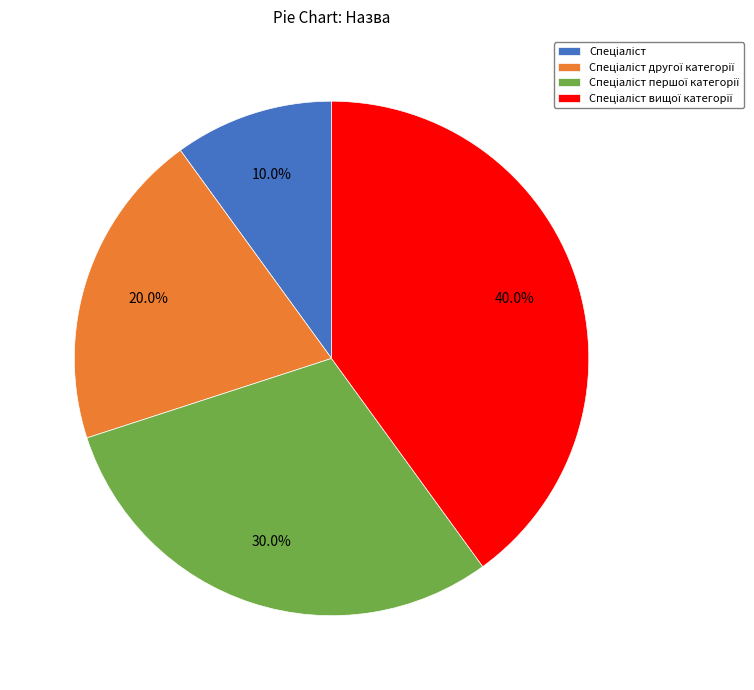

Is there any slice that represents more than half of the pie?

No